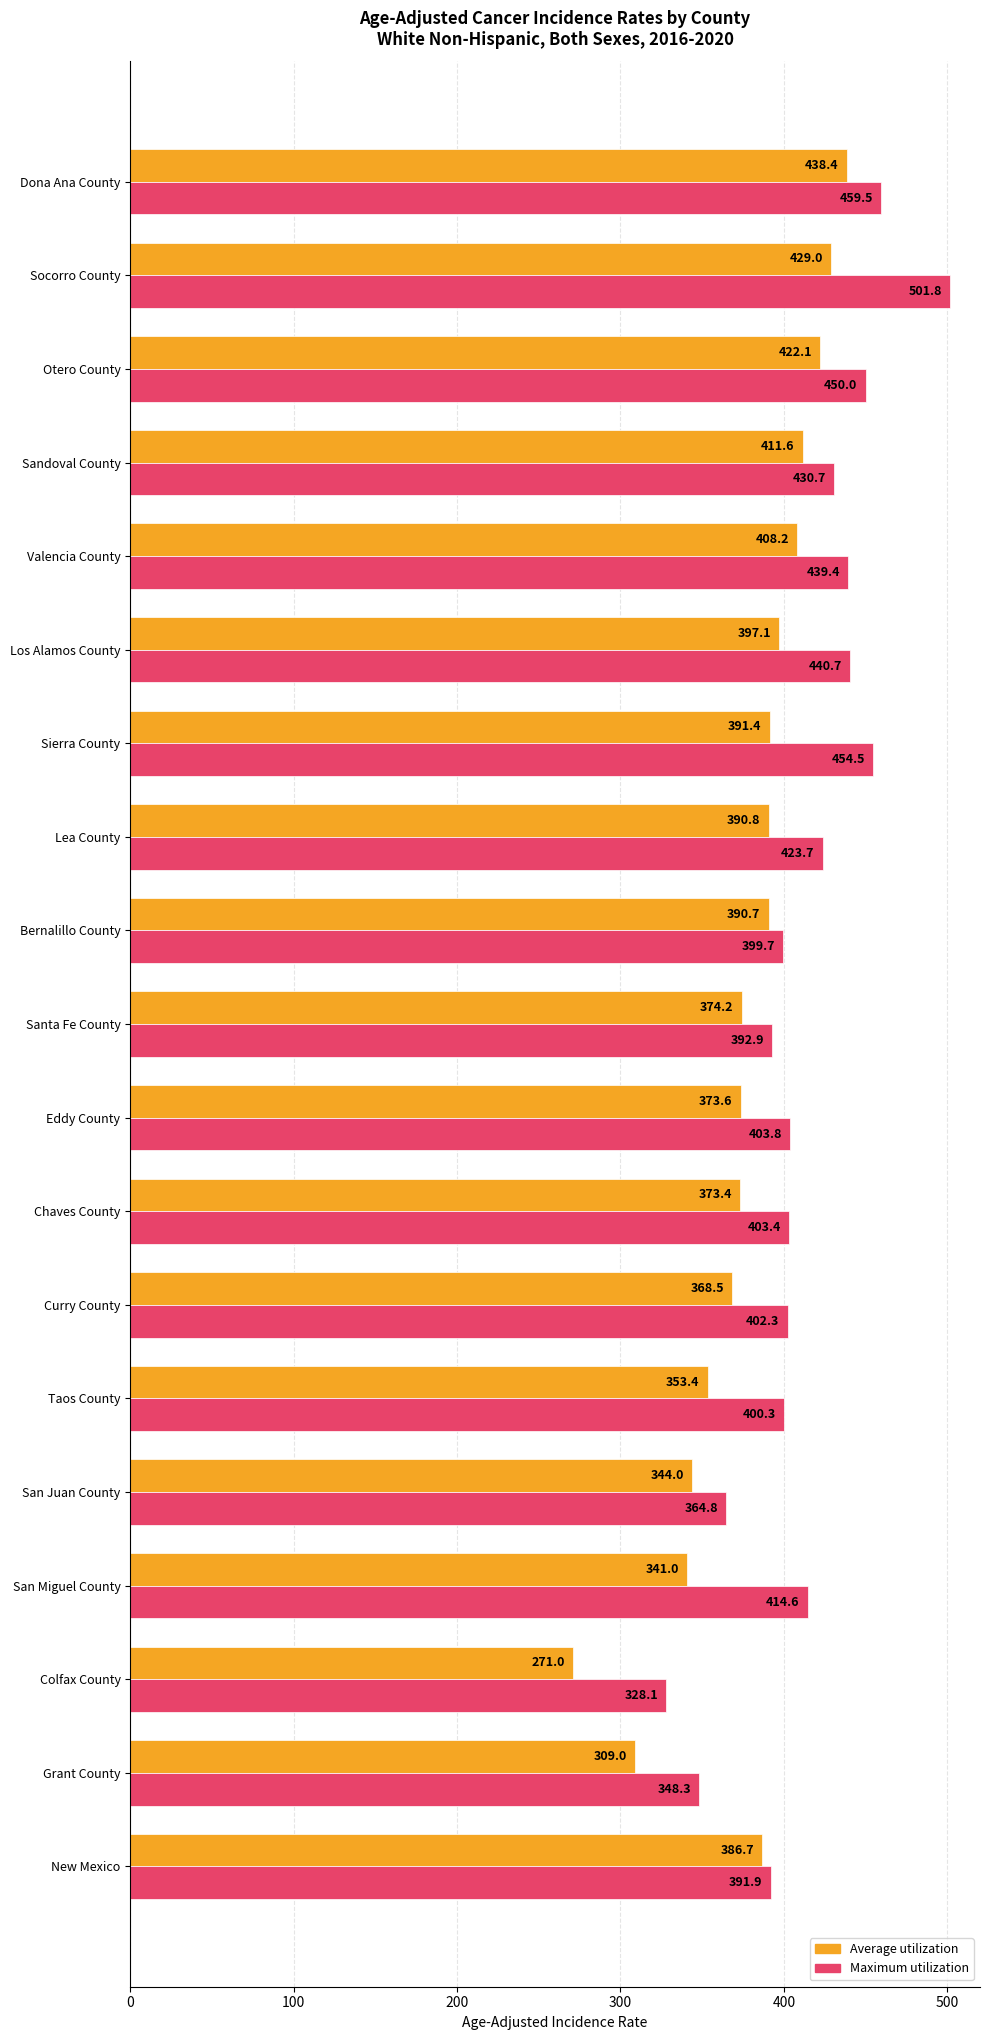

At which category is the sum across all series the highest?

Socorro County